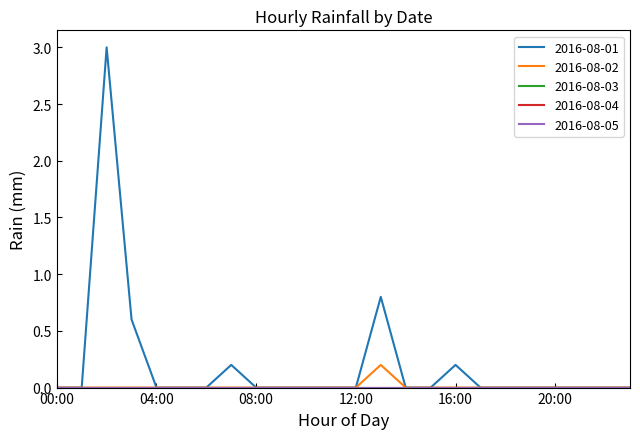

Does the chart display data point markers on the line(s)?

No